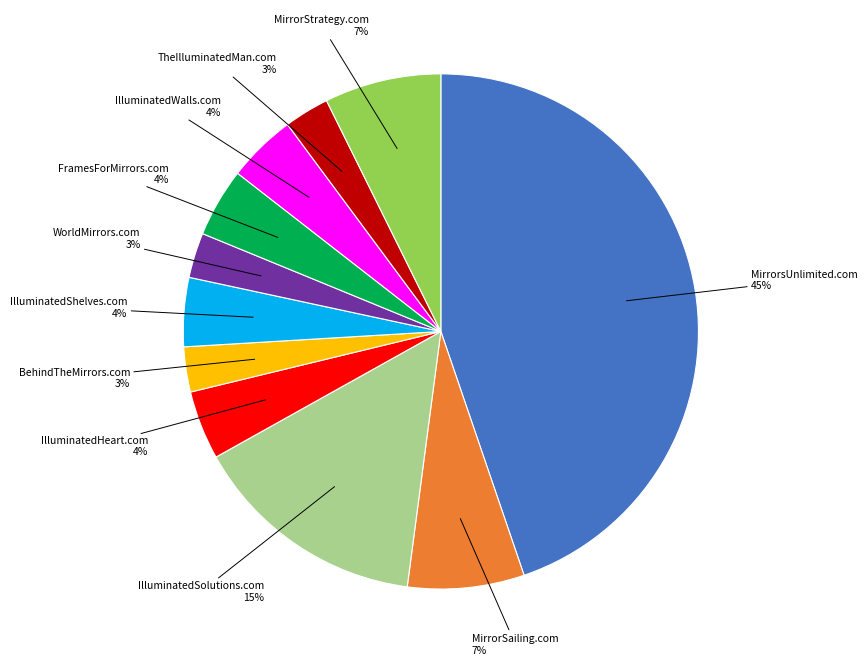

Does any single category account for the majority?

No